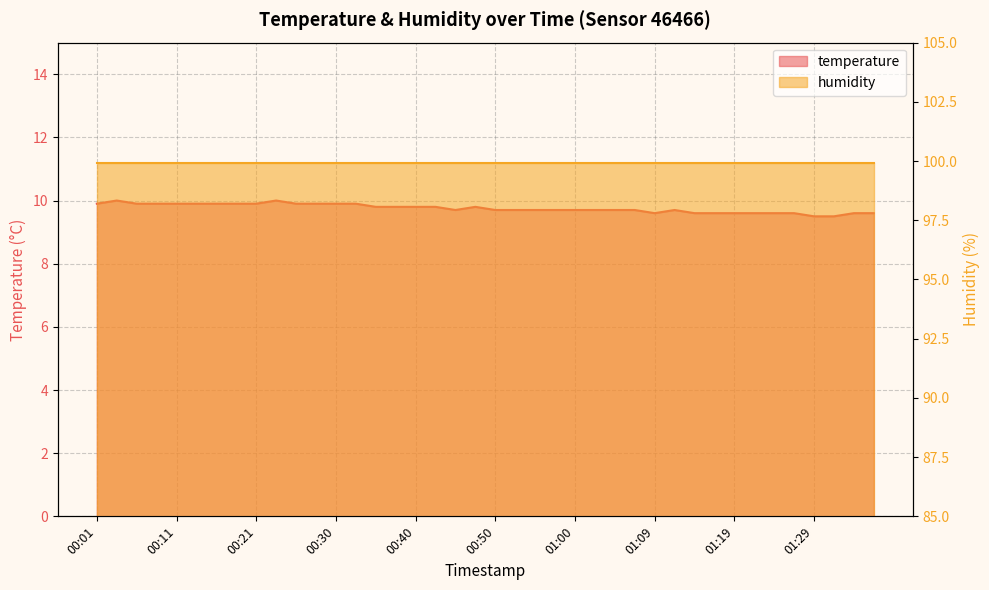

What is the greatest value displayed?

10.0